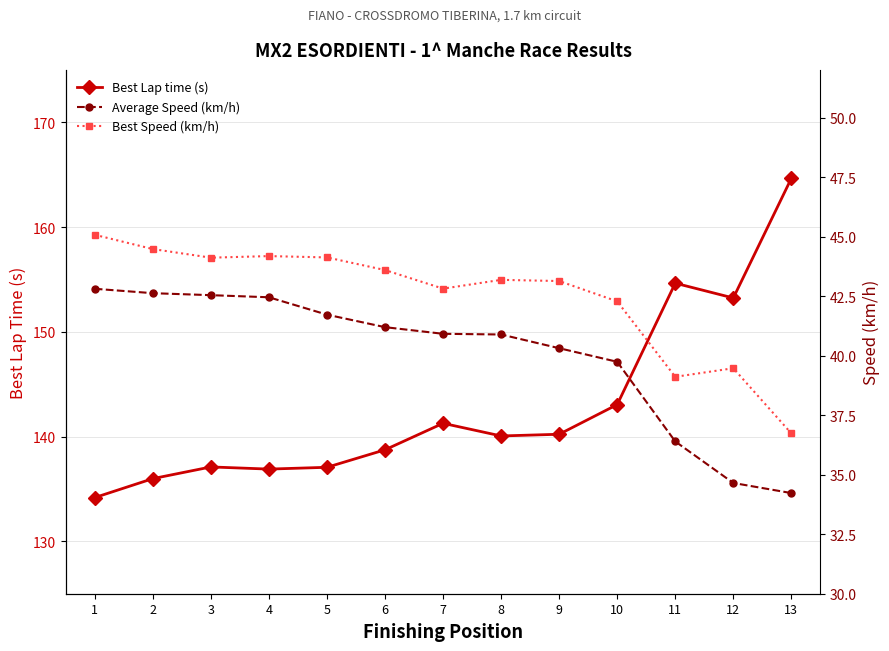

What is the value of the Best Speed (km/h) point at the 12th from the left?

39.5